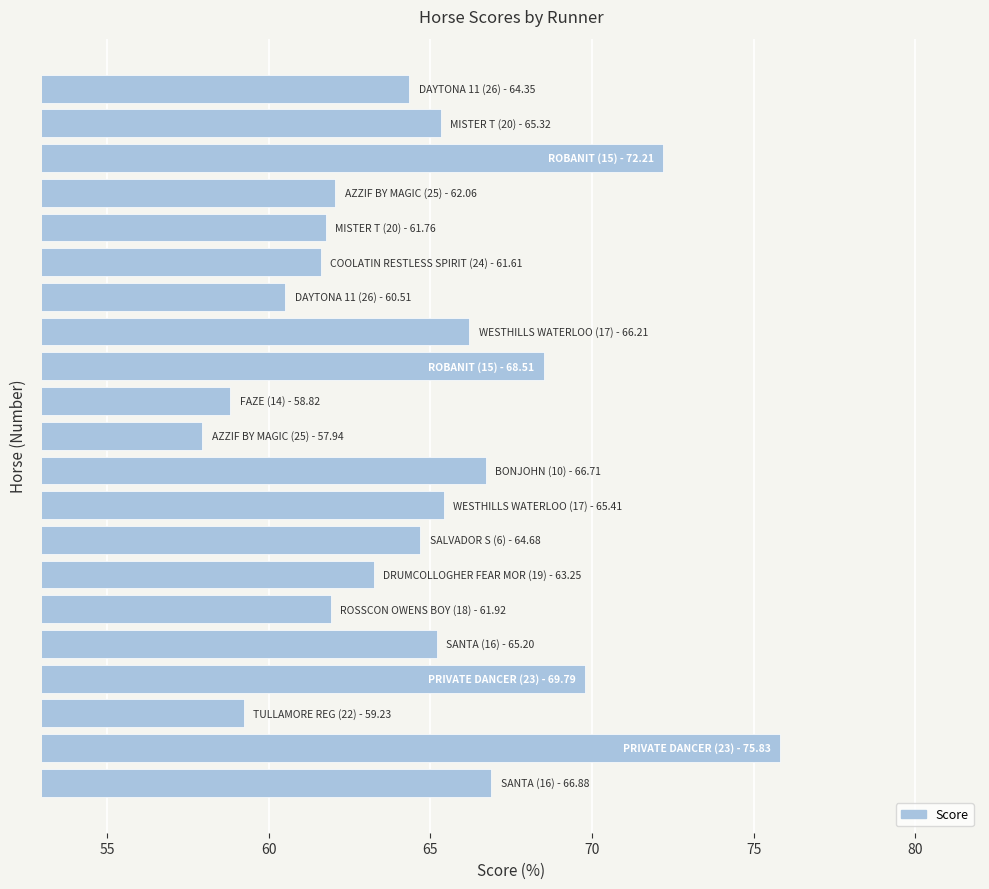

What is the value of the 17th bar from the top?

65.2